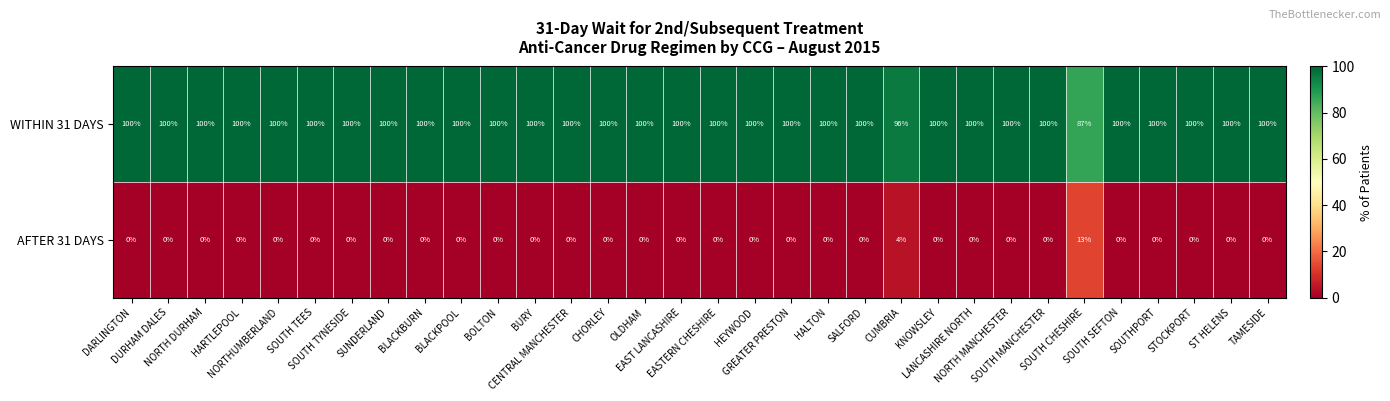

Which series has the largest total across all categories?

WITHIN 31 DAYS